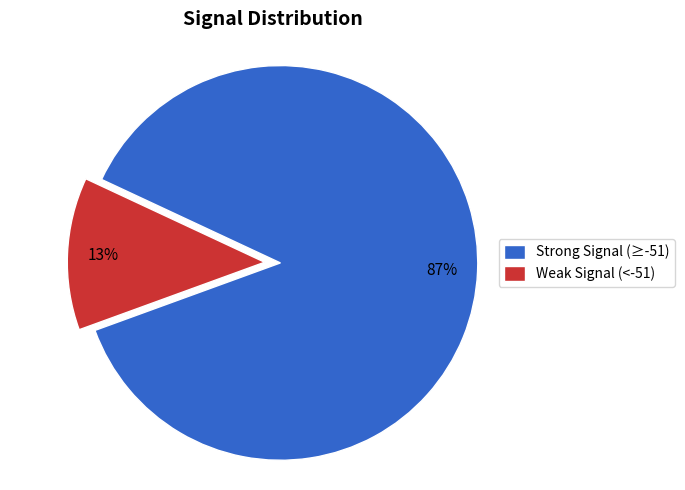

Is it true that Weak Signal (<-51) is 13% of the pie?

True